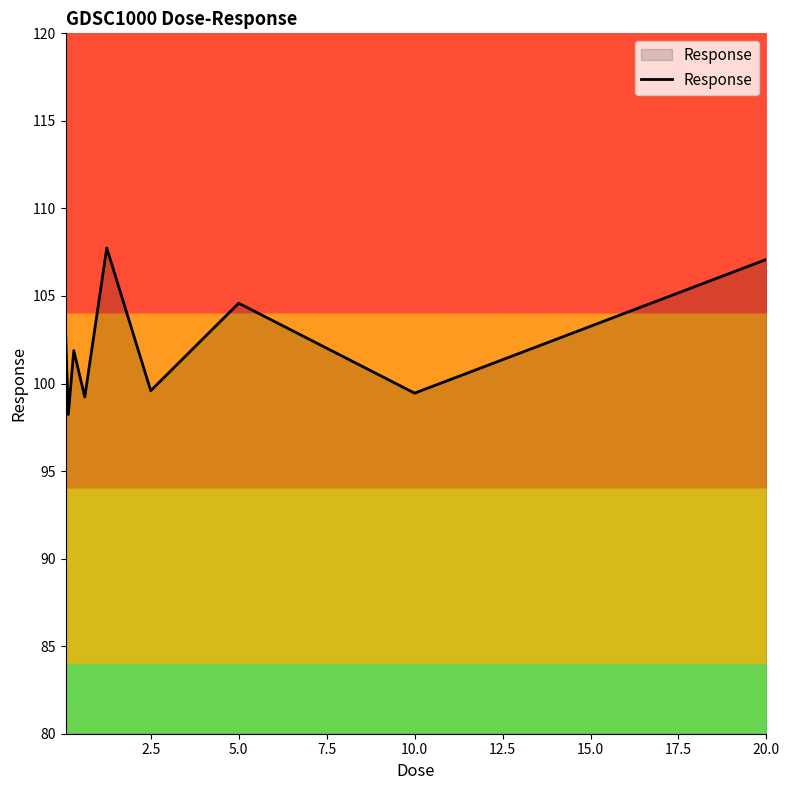

What is the minimum value shown in the chart?

98.2